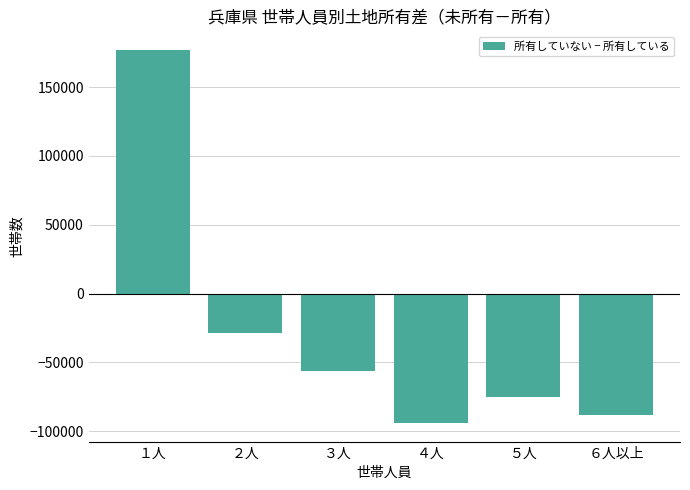

Reading right to left, extract all data points from this chart.

６人以上=-88000	５人=-75000	４人=-94000	３人=-56000	２人=-29000	１人=177000